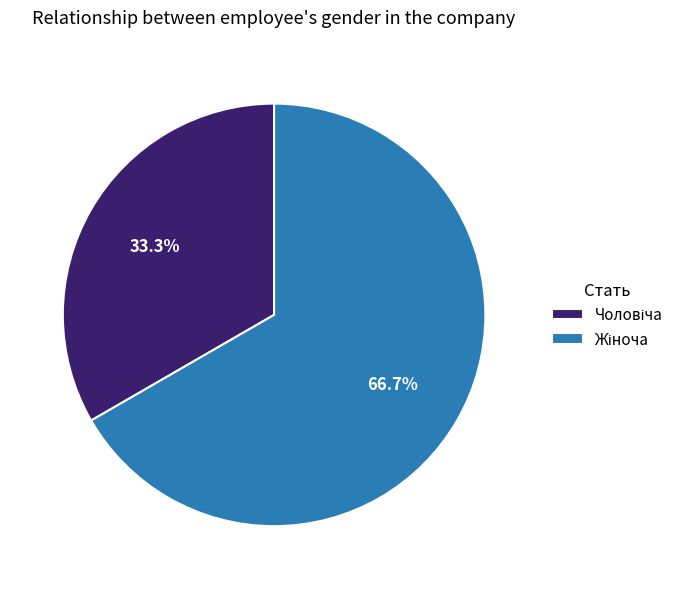

Does any single category account for the majority?

Yes